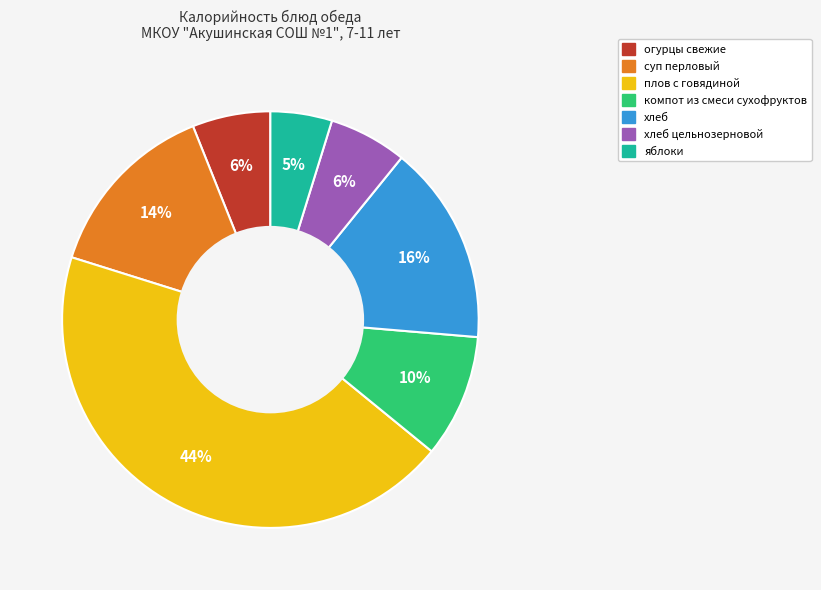

To the nearest percent, what is the average slice percentage?

14%